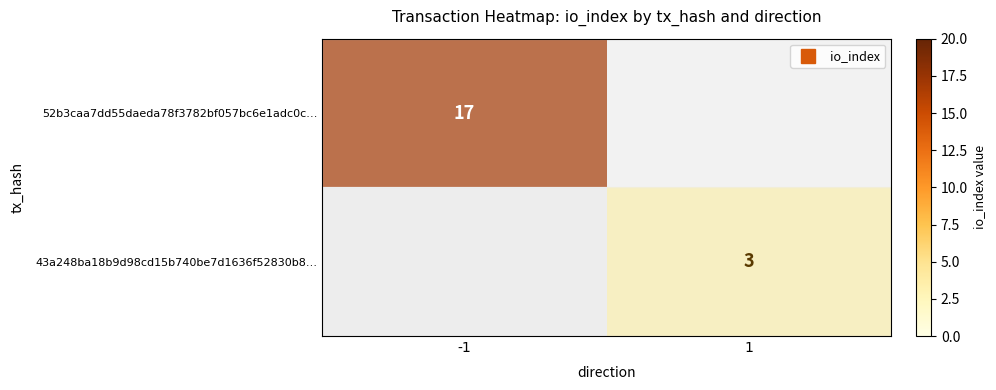

What is the maximum value shown in the chart?

17.0